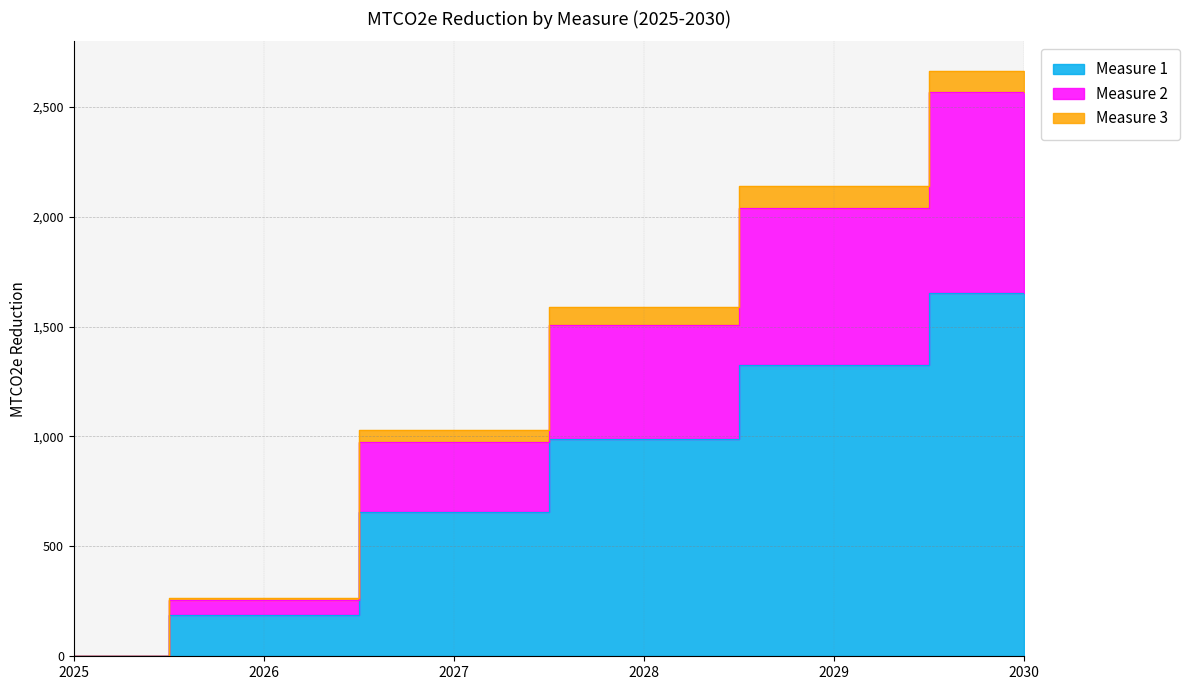

Is it true that Measure 2 equals 1507.1 at 2028?

True